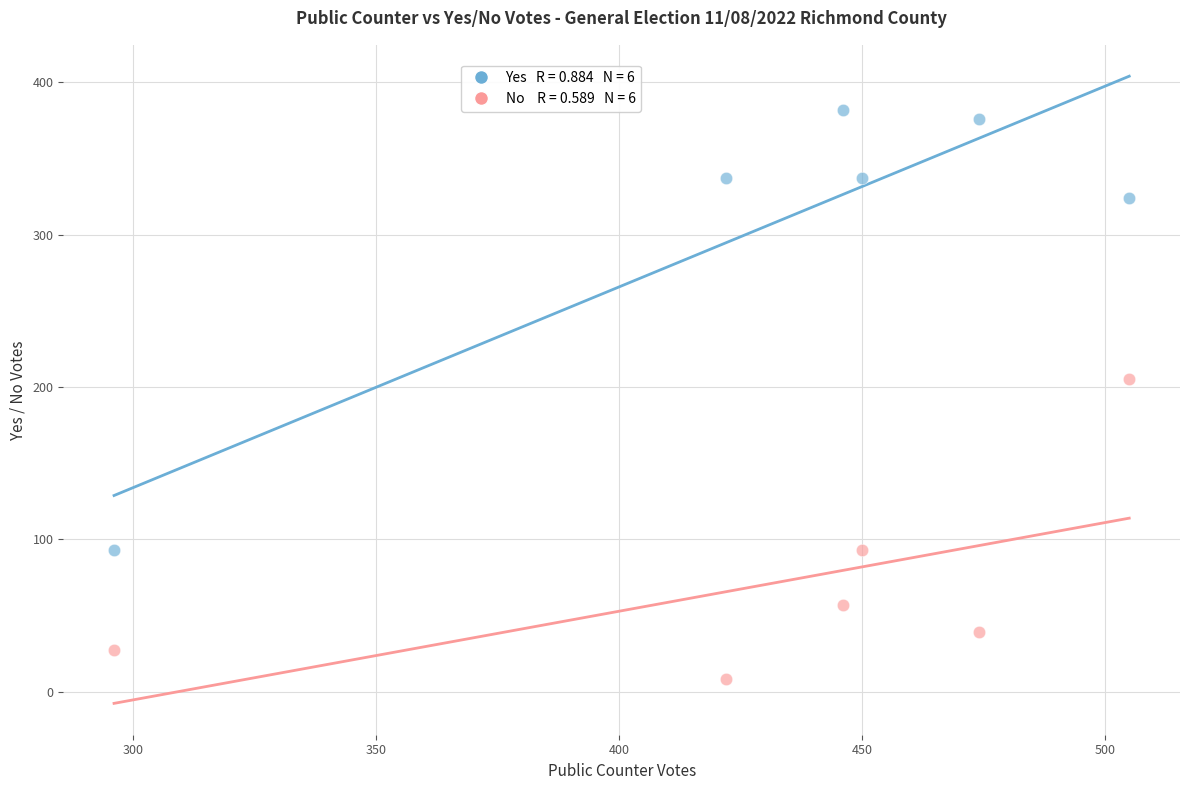

Across all data points, what is the average Y value?

190